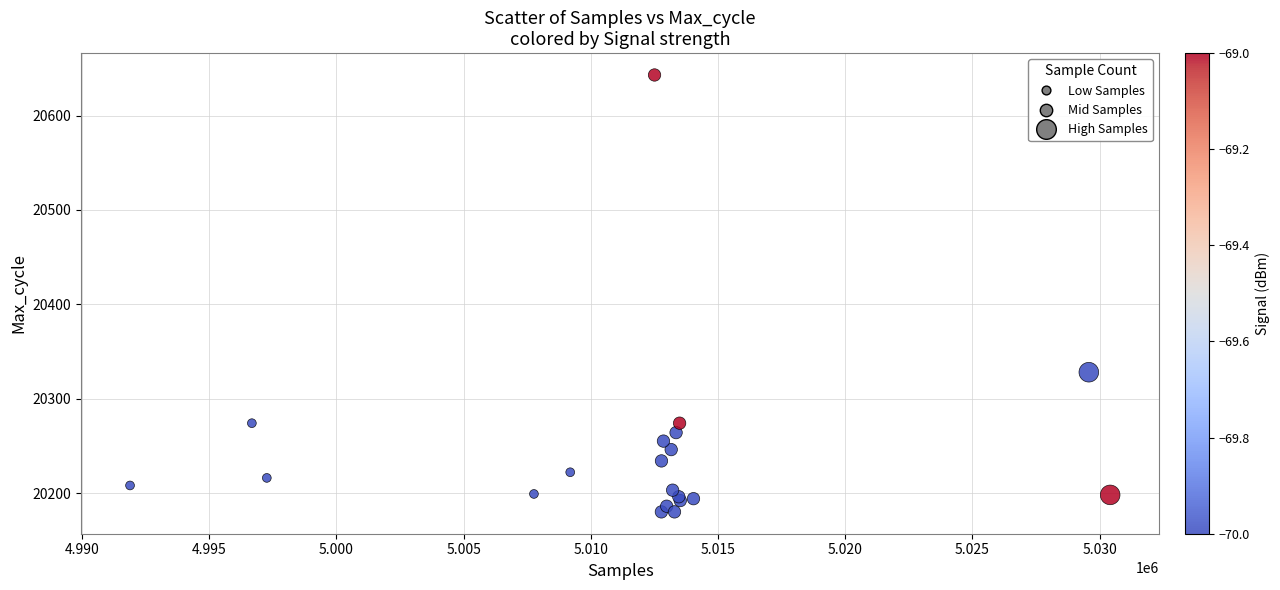

What Y value in the scatter plot is closest to 20411?

20328